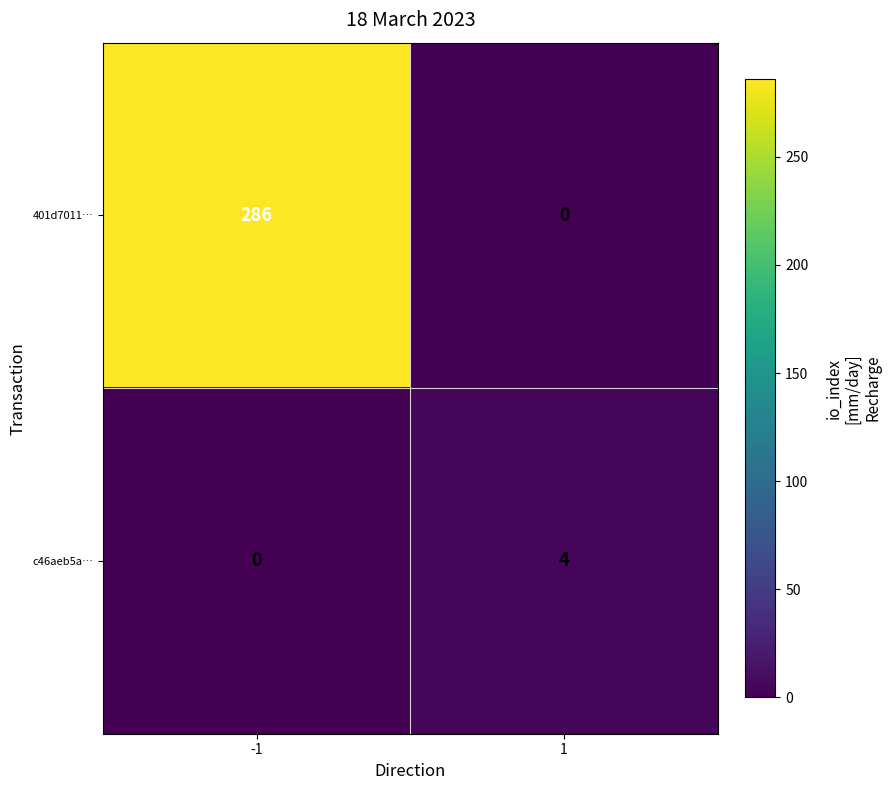

Between -1 and 1, which series saw the biggest shift?

401d7011…